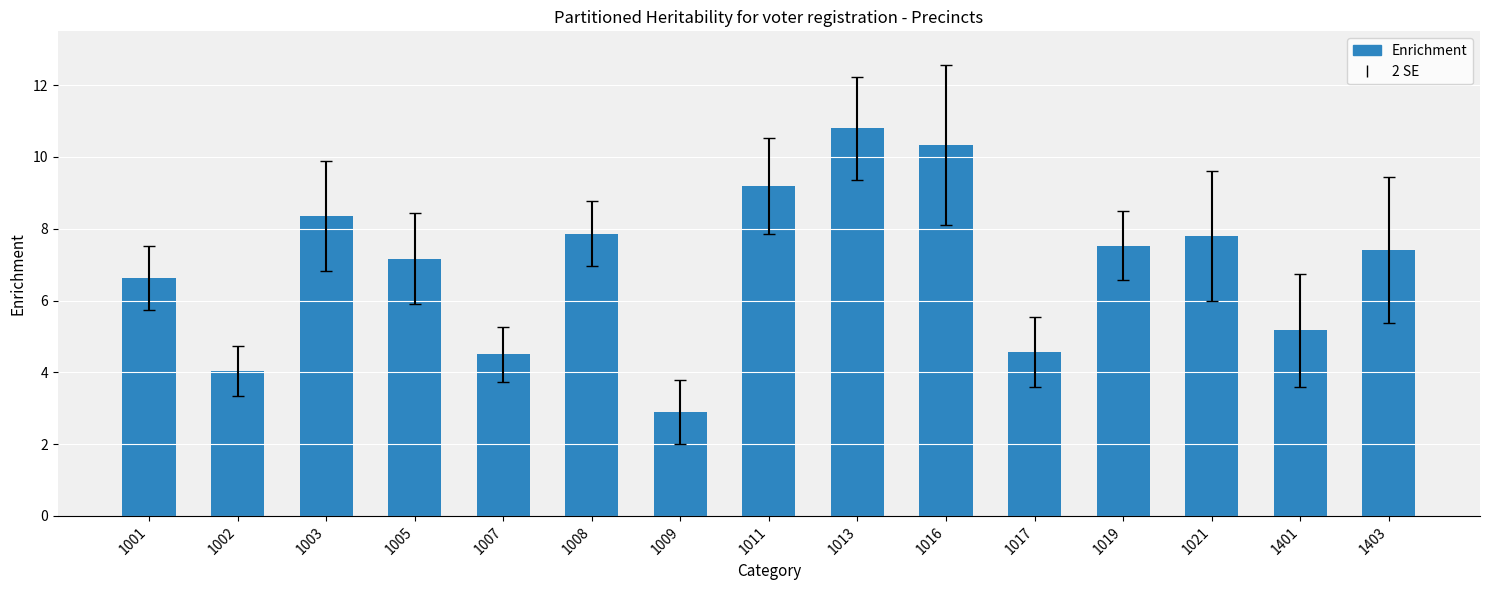

How many series are shown in this chart?

1